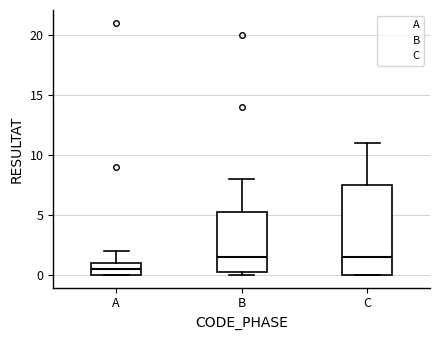

Reading left to right, read every box against the y-axis: the position of its median line, the range the box covers, and the ends of its whiskers. The values are not printed on the chart, so give them approximately, as read against the axis.

A: median 0.5, box 0.0 to 1.0, whiskers 0.0 to 2.0
B: median 1.5, box 0.5 to 5.5, whiskers 0.0 to 8.0
C: median 1.5, box 0.0 to 7.5, whiskers 0.0 to 11.0